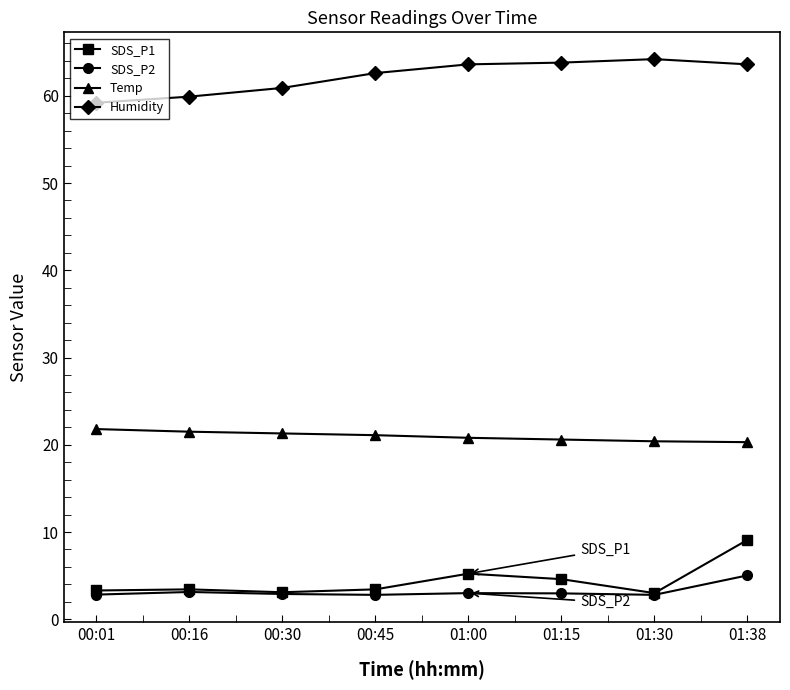

What is the spread (max minus min) of values at 00:16?

56.8